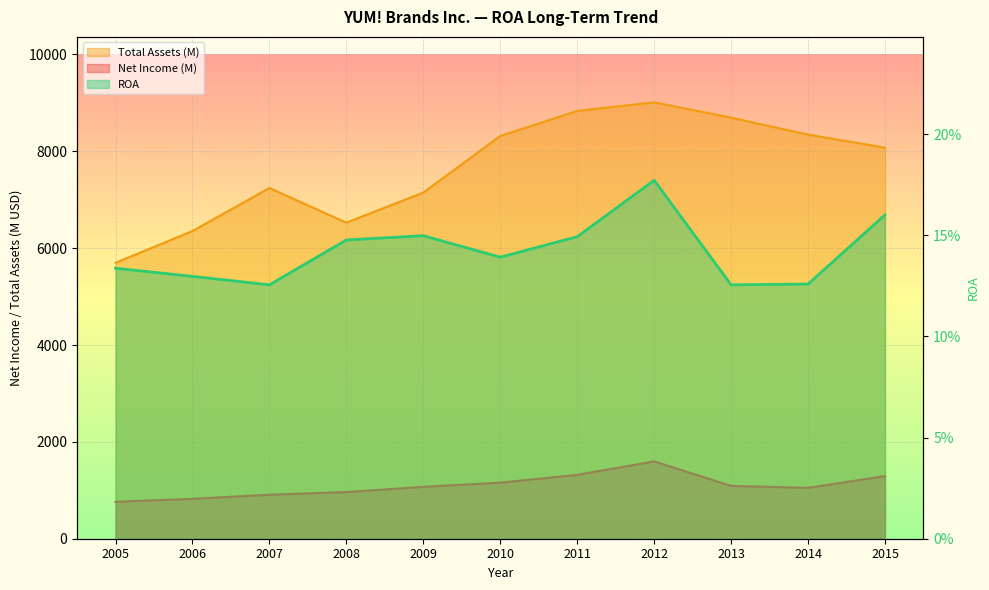

Which series has the largest total across all categories?

Total Assets (M)